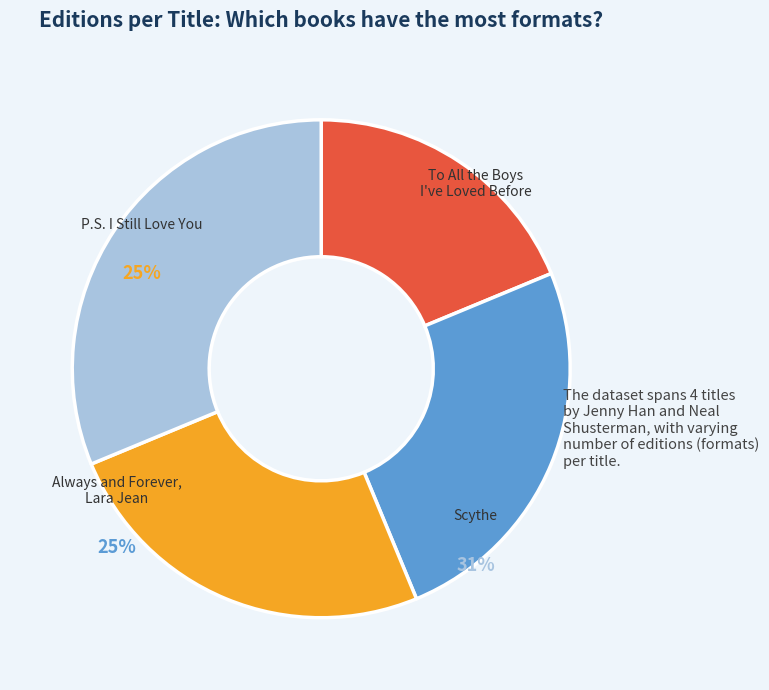

True or false: Always and Forever, Lara Jean accounts for 38% of the total.

False